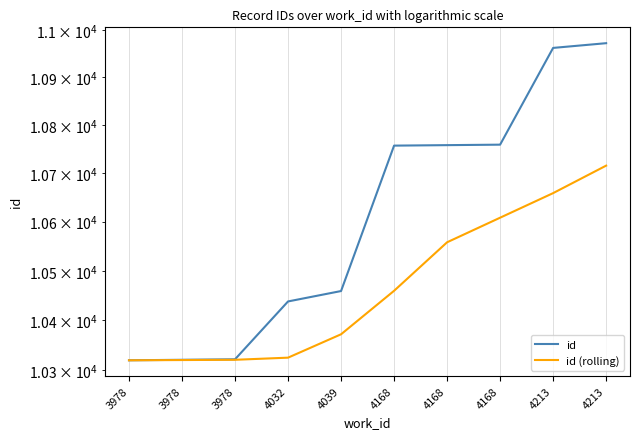

Where does the id (rolling) series first go above 10459?

4168